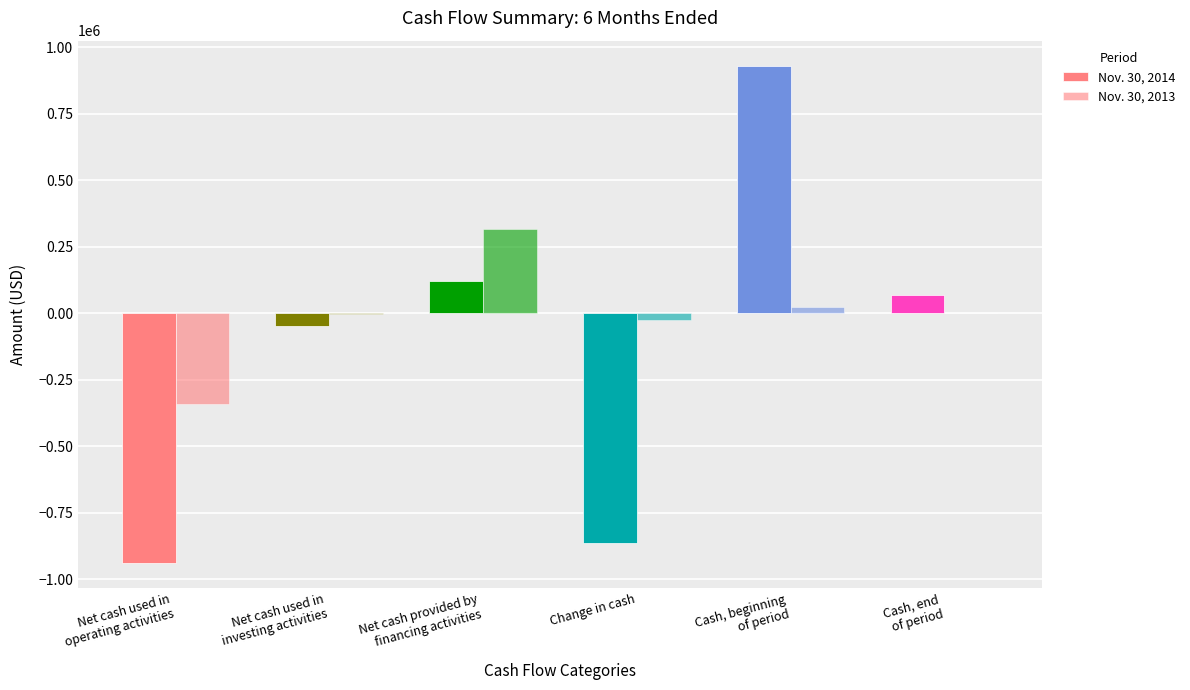

What is the value of the Nov. 30, 2013 bar at the 5th from the left?

25387